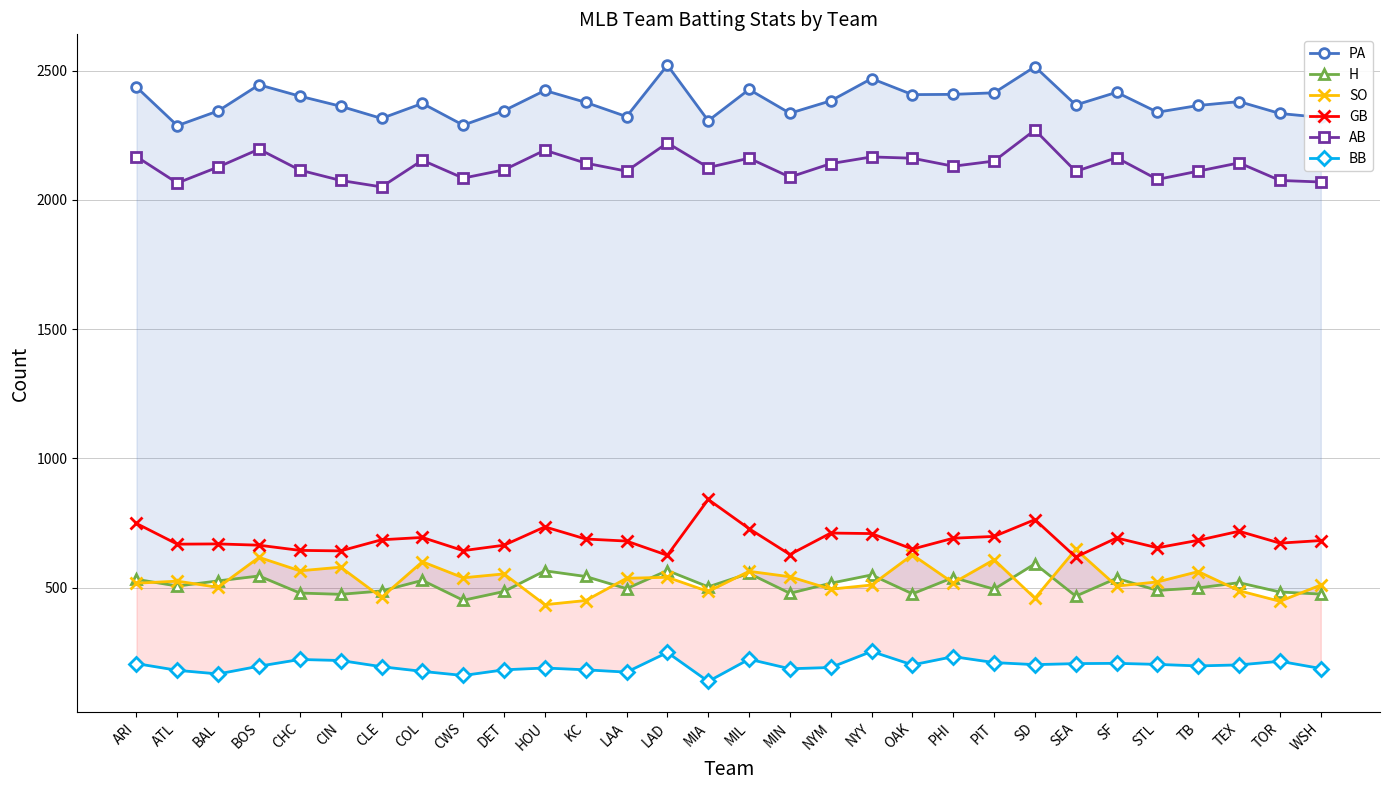

At which label does AB reach its peak?

SD